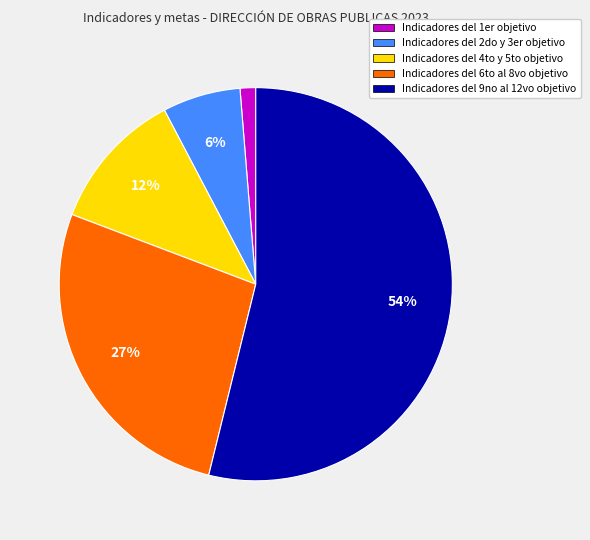

Do Indicadores del 4to y 5to objetivo and Indicadores del 9no al 12vo objetivo together represent more than half of the pie?

Yes